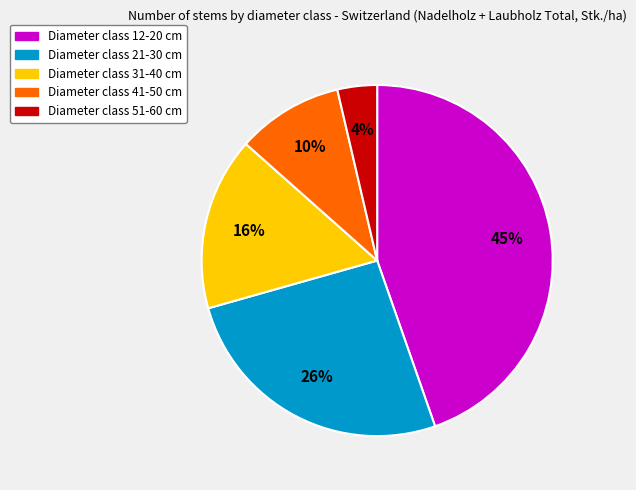

Does any single category account for the majority?

No